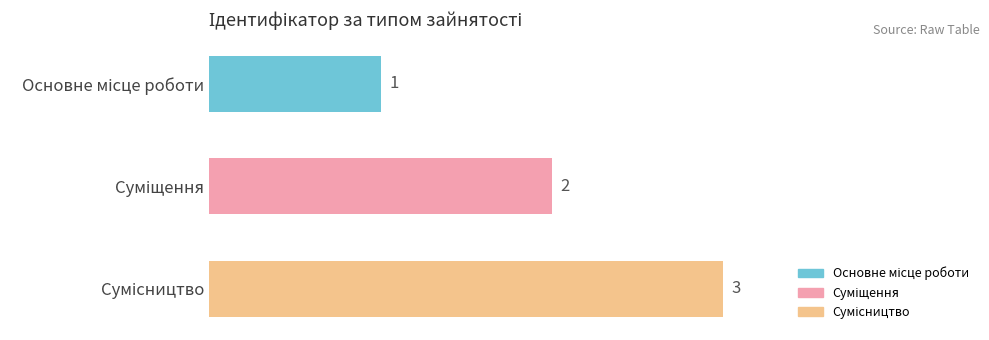

What is the maximum value shown in the chart?

3